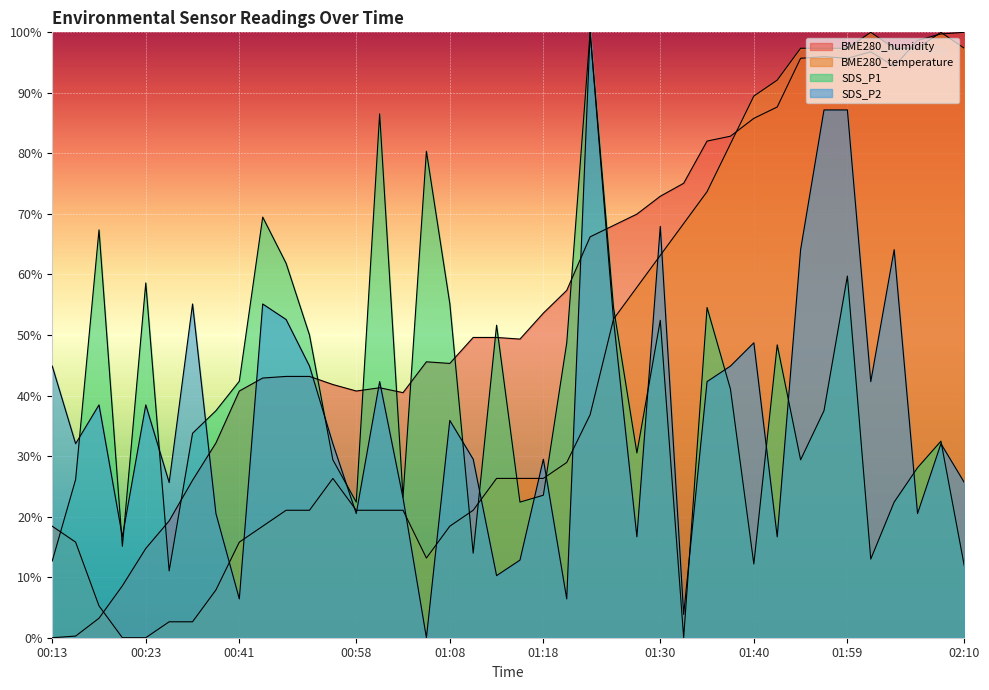

How many values in the SDS_P1 series exceed 37?

20